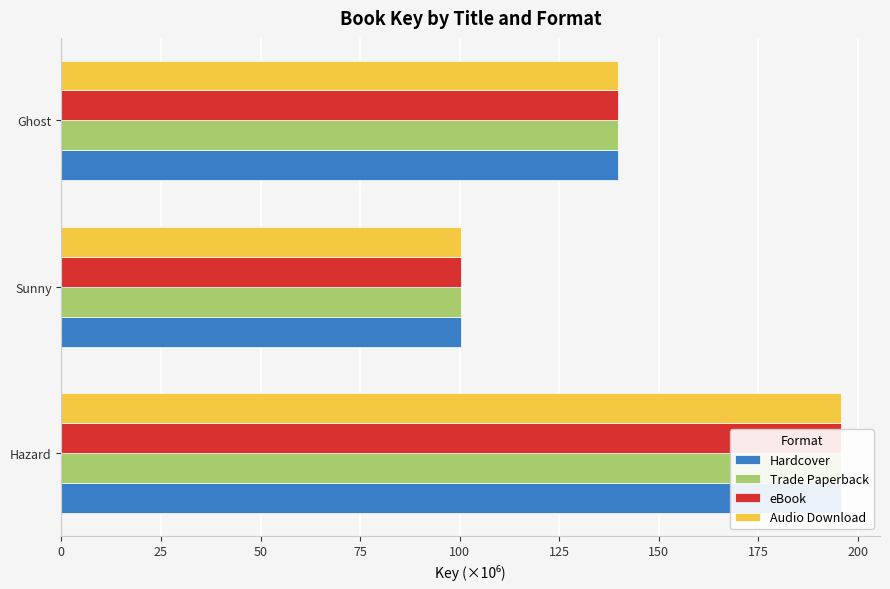

Which series has the largest total across all categories?

Hardcover